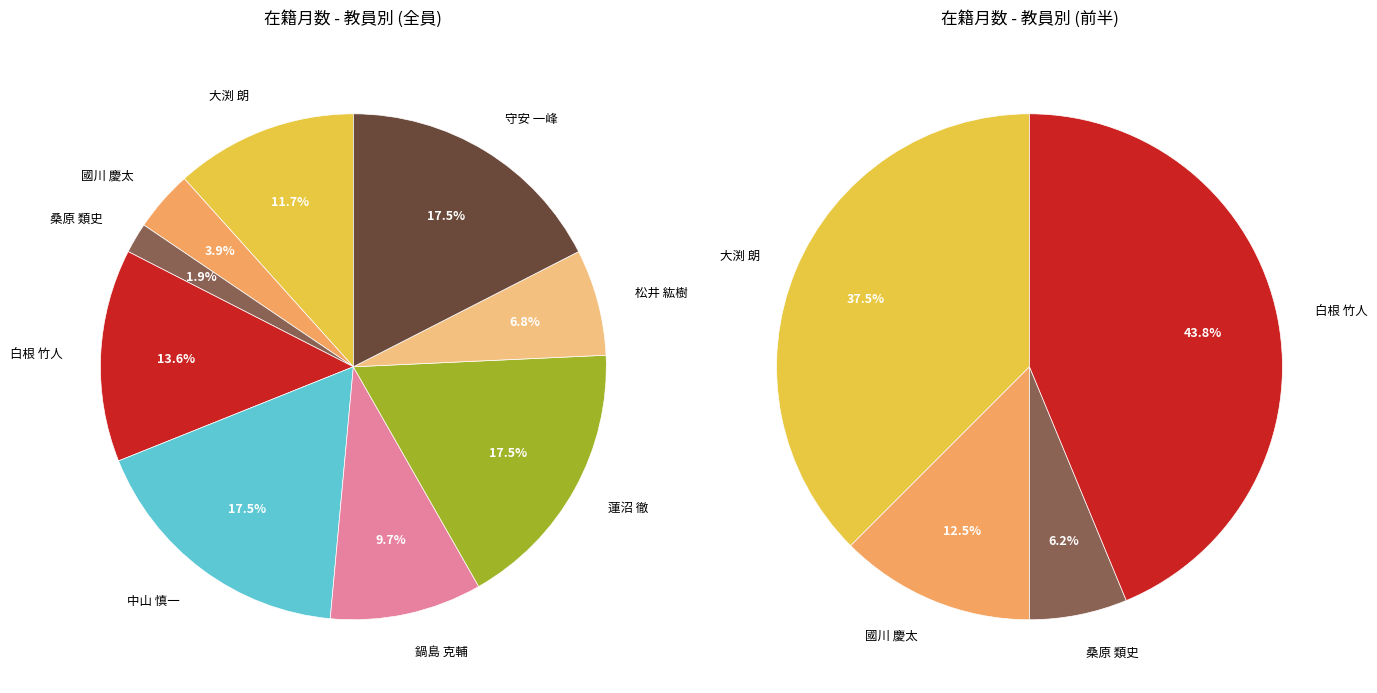

Which slice is the largest?

中山 慎一